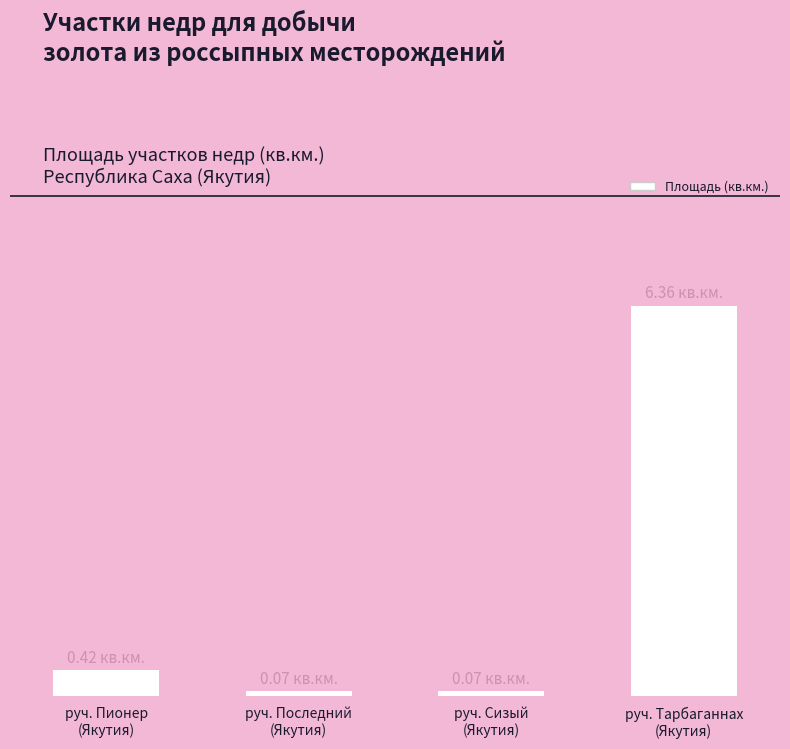

Between руч. Пионер
(Якутия) and руч. Сизый
(Якутия), which is larger?

руч. Пионер
(Якутия)